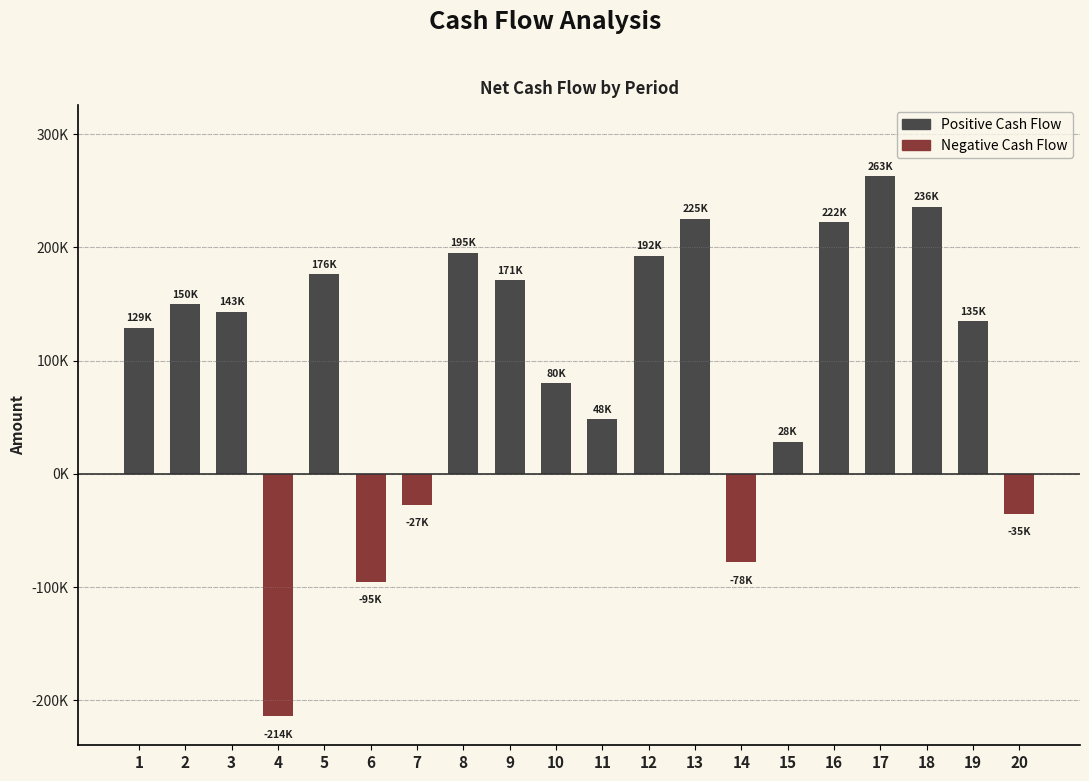

Rank the categories by value from highest to lowest.

17, 18, 13, 16, 8, 12, 5, 9, 2, 3, 19, 1, 10, 11, 15, 7, 20, 14, 6, 4